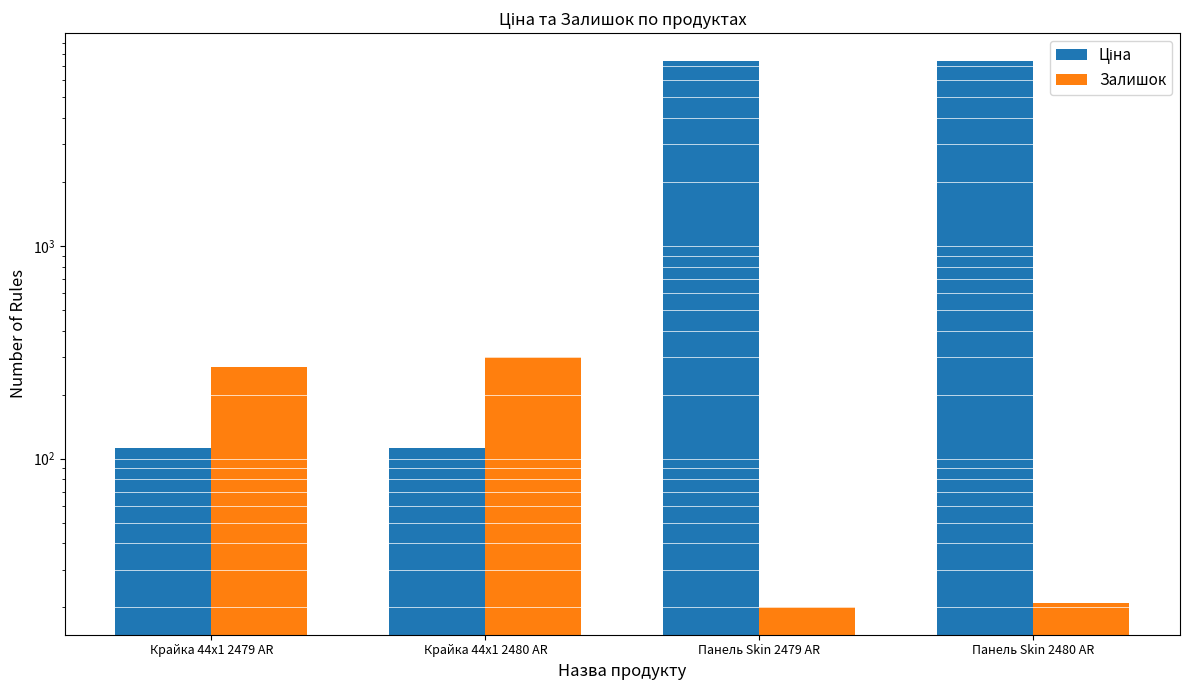

What is the difference between the maximum and second lowest values in the Ціна series?

7324.5